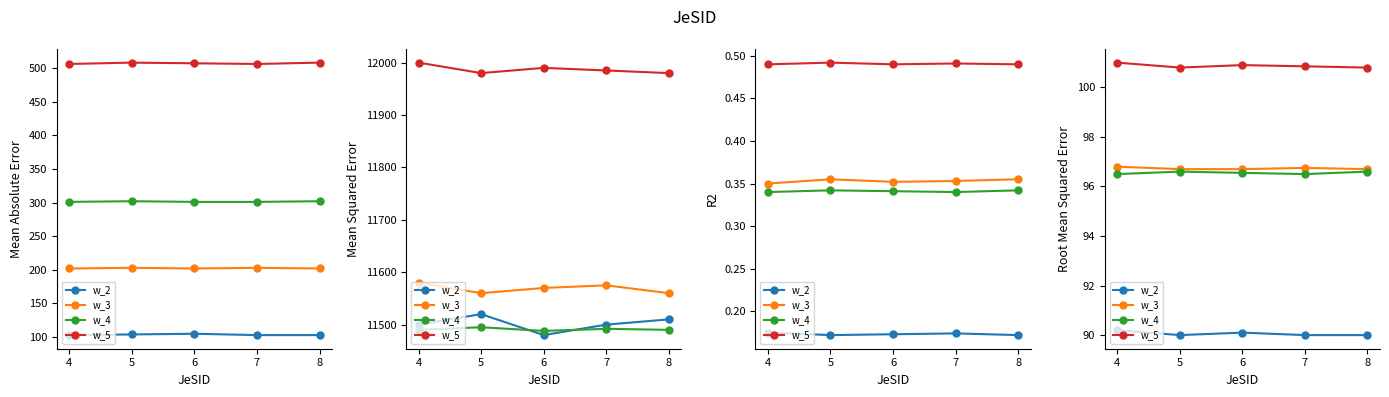

At which category is the sum across all series the highest?

4